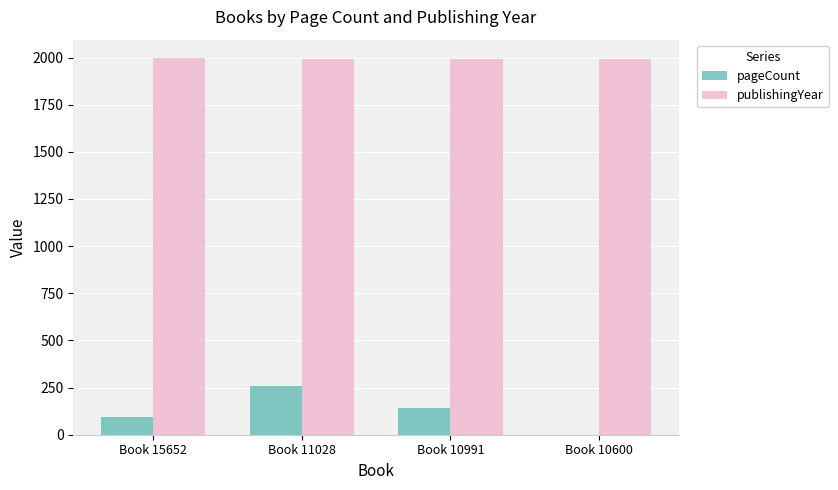

What is the spread (max minus min) of values at Book 10991?

1850